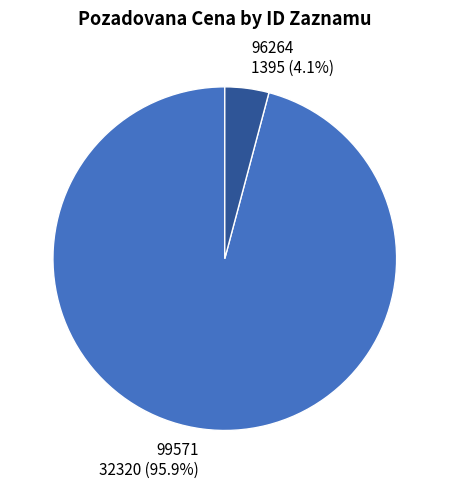

Which category accounts for the majority?

99571